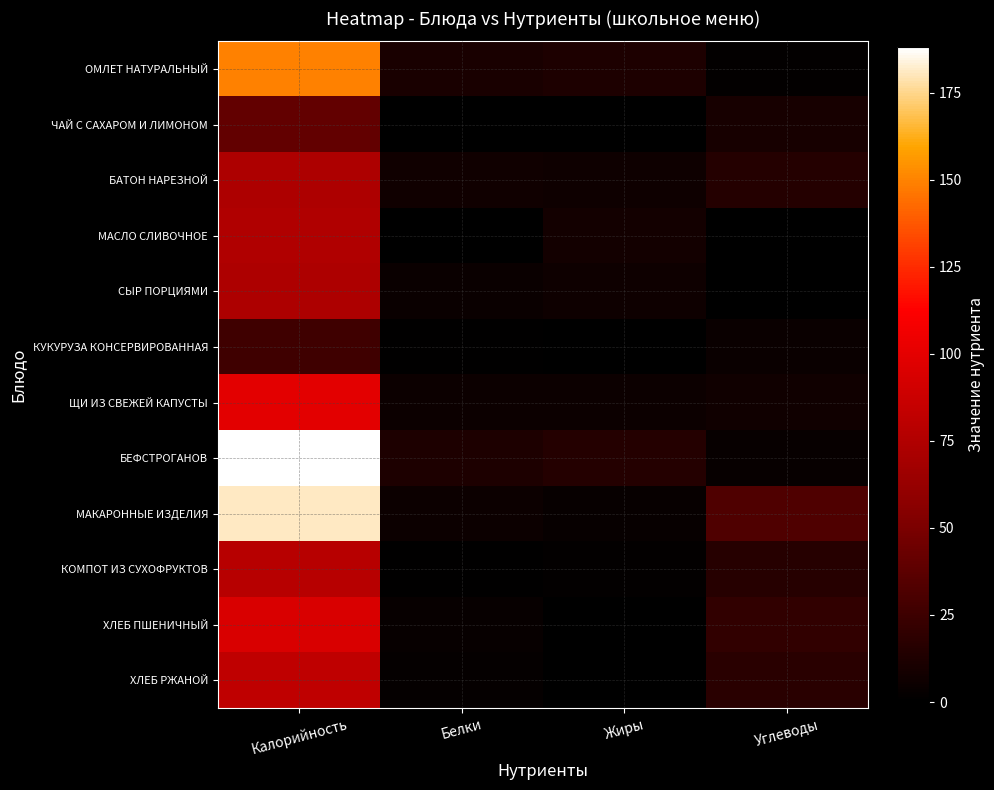

What is the difference between the highest and lowest values at Калорийность?

161.9